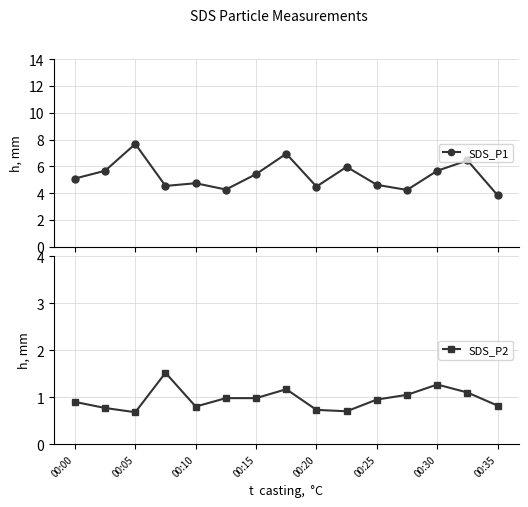

What is the minimum value for SDS_P1?

3.9